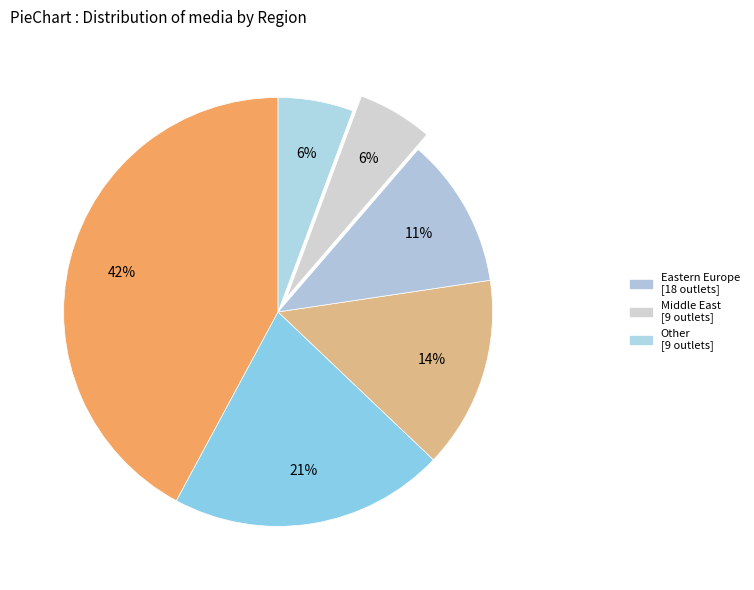

Is there any slice that represents more than half of the pie?

No